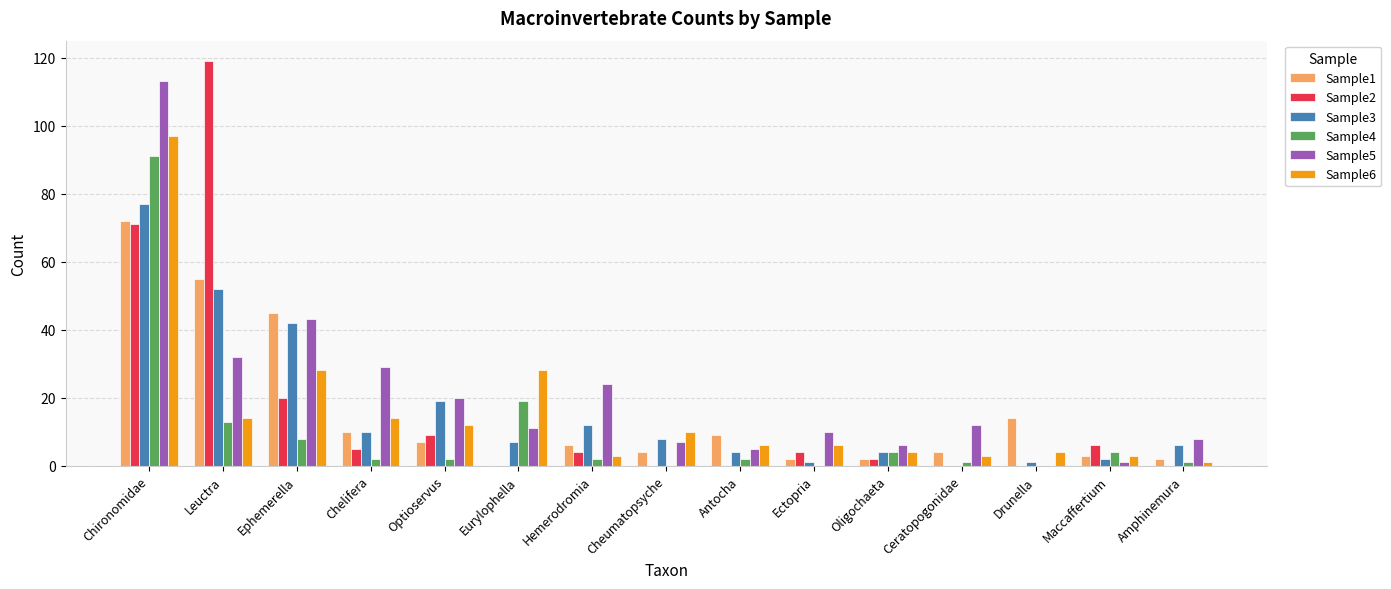

At which label does Sample3 reach its peak?

Chironomidae